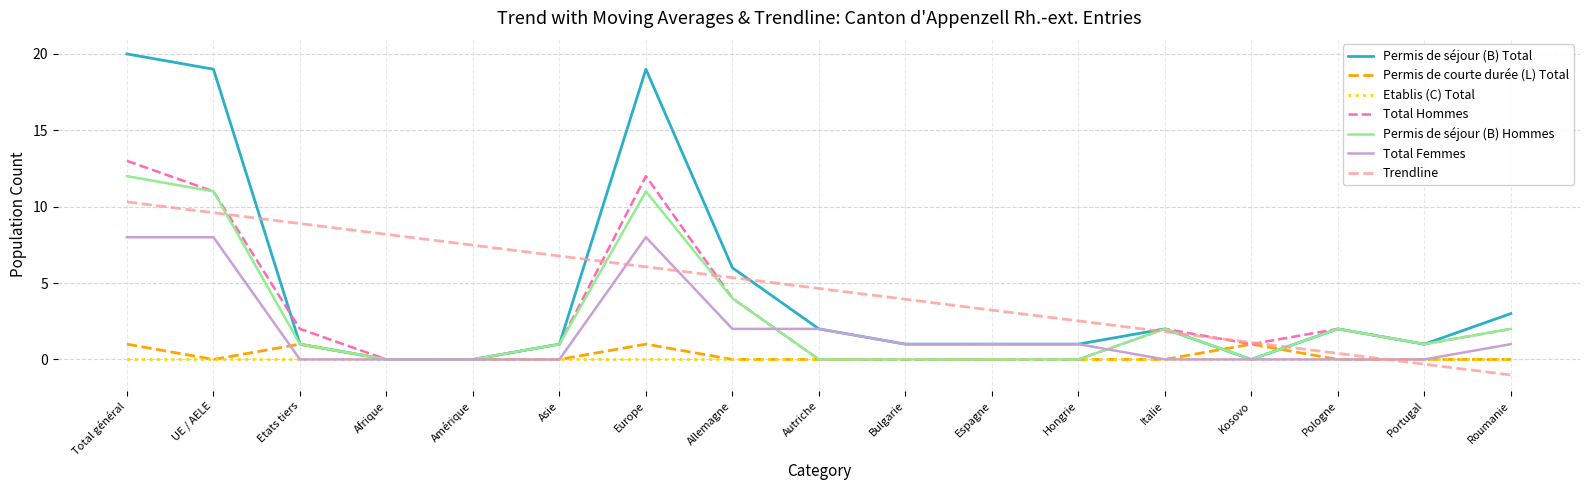

Where is the first local maximum for Permis de séjour (B) Hommes?

Europe